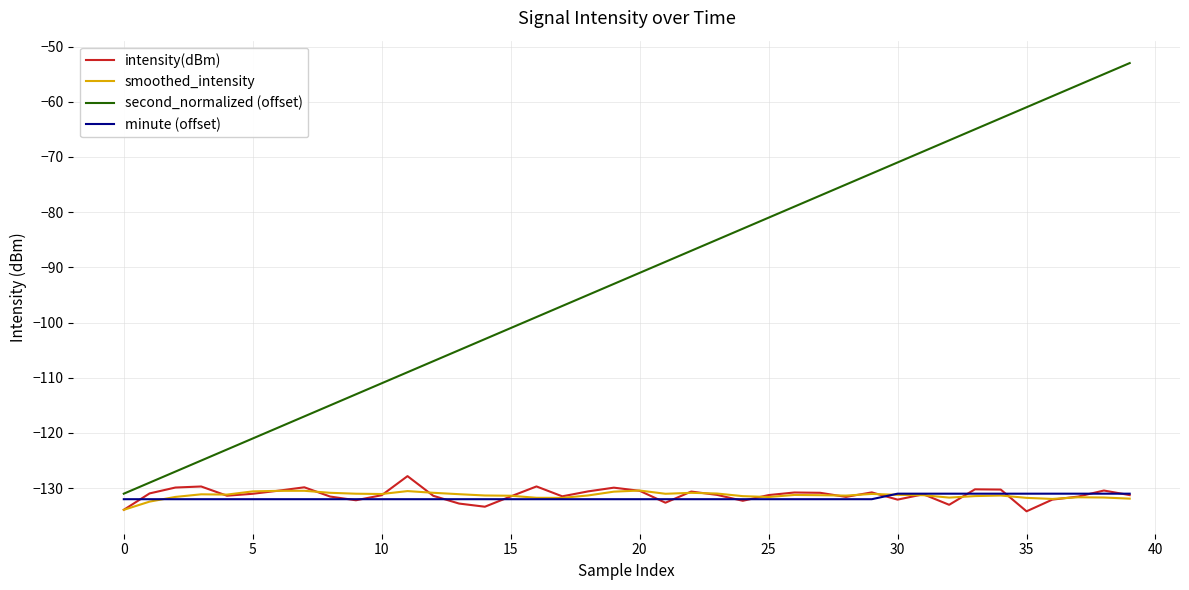

Which series has the largest total across all categories?

second_normalized (offset)